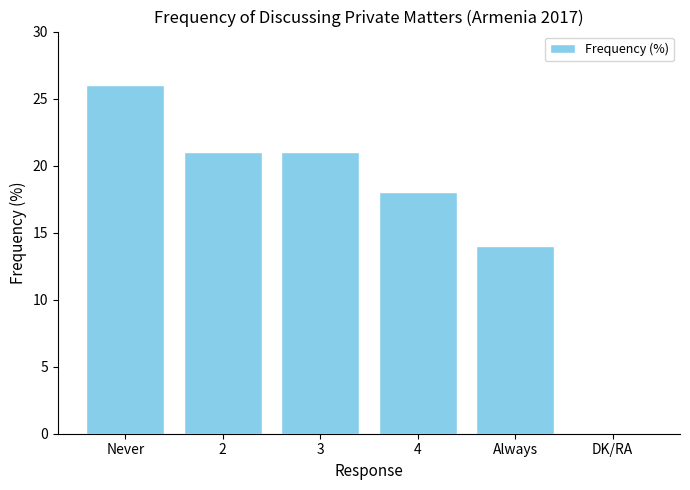

Are the bars horizontal?

No